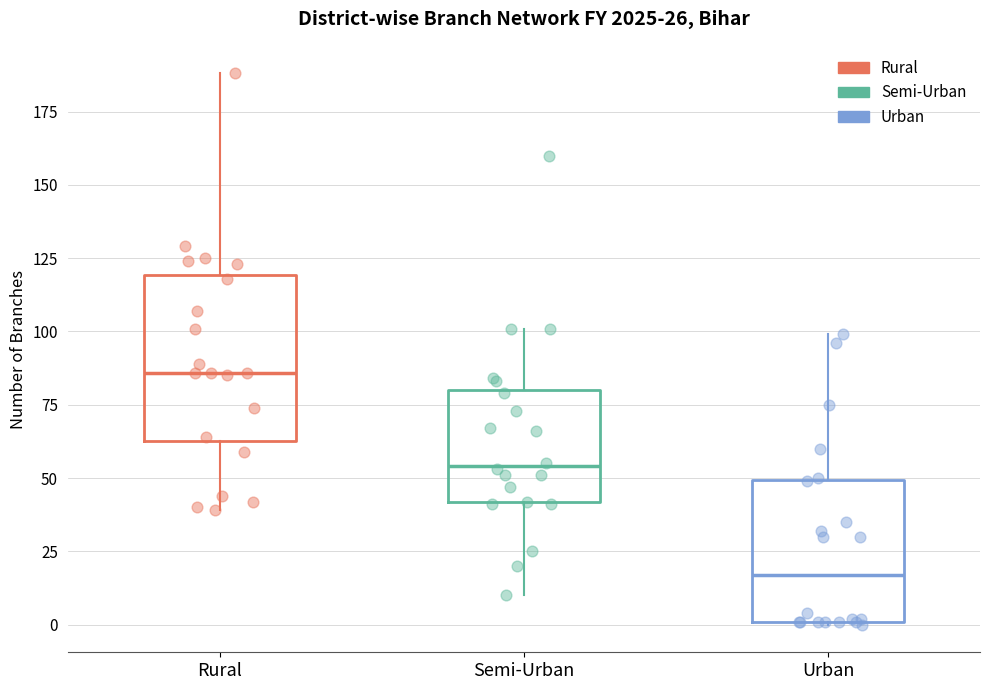

Comparing the boxes themselves (not the whiskers), which one is the tallest?

Rural